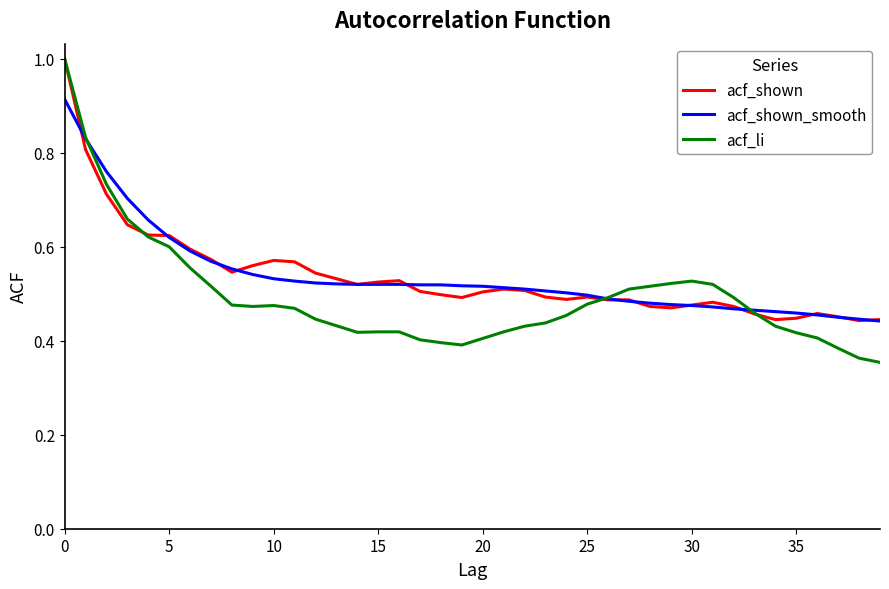

Which series has the largest range (max minus min)?

acf_li